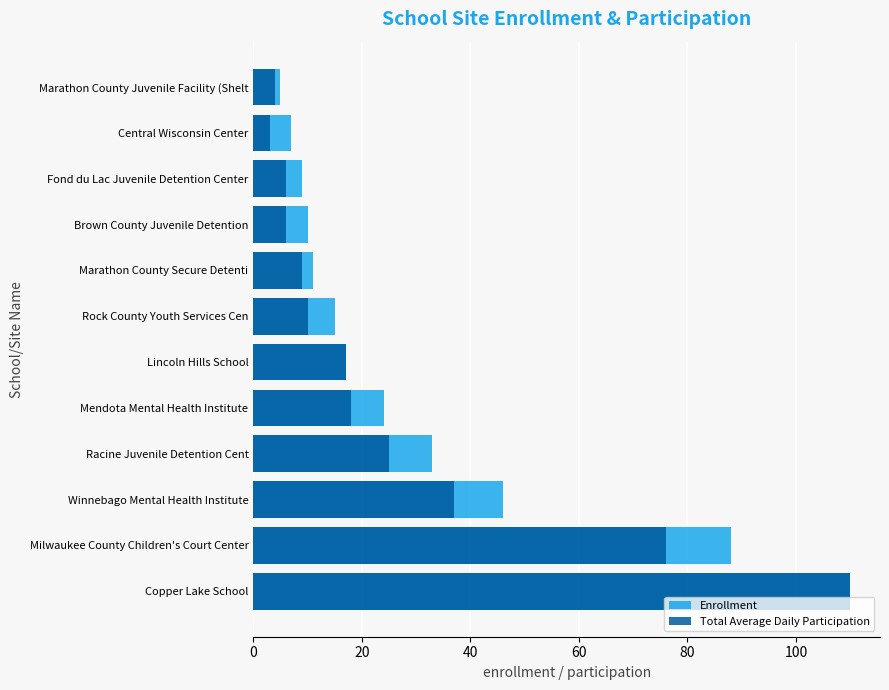

Reading left to right, extract all data points from this chart.

Enrollment: 110	88	46	33	24	17	15	11	10	9	7	5
Total Average Daily Participation: 110	76	37	25	18	17	10	9	6	6	3	4